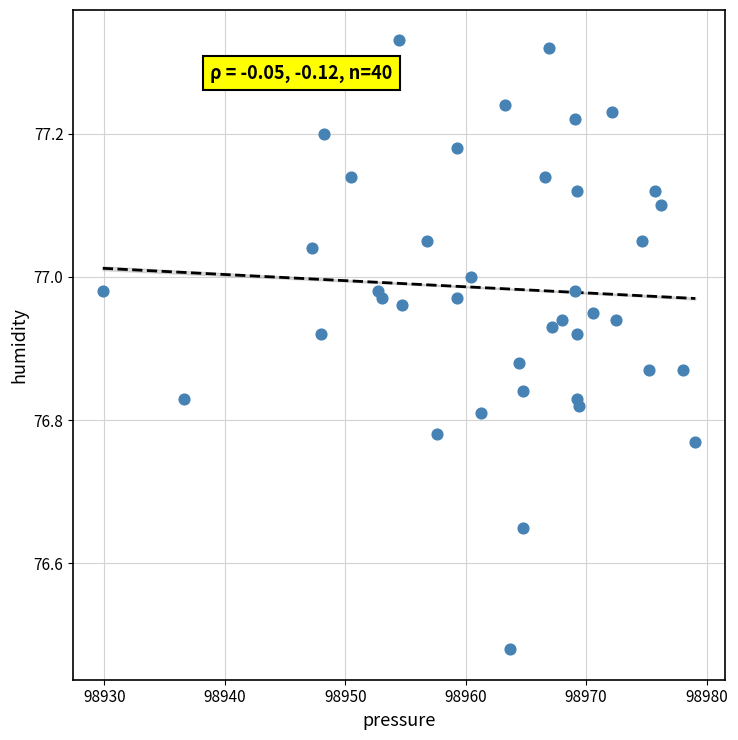

What is the range of X values (max minus min)?

49.2